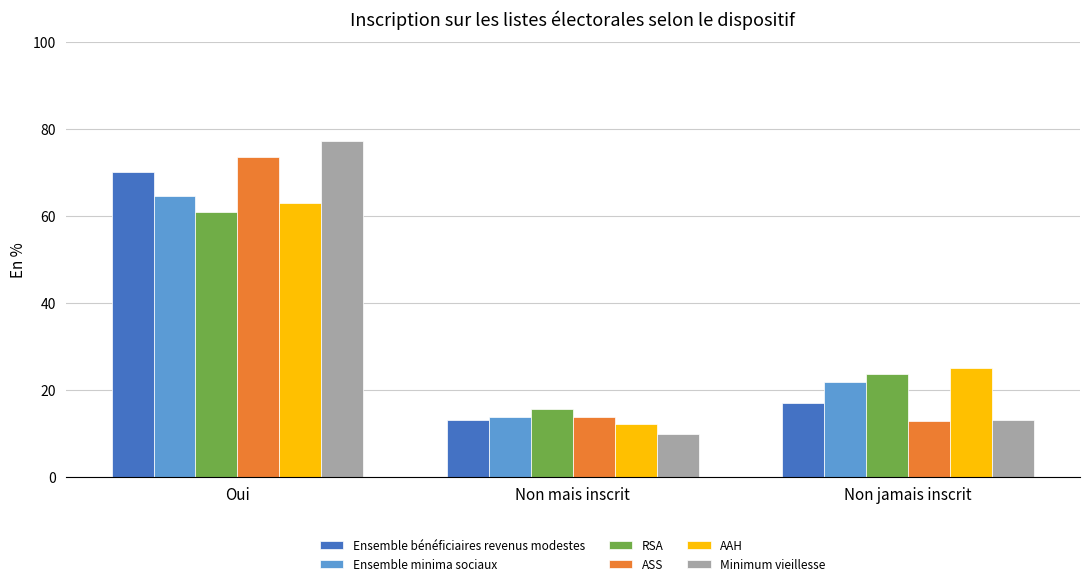

How many bars are there in total?

18